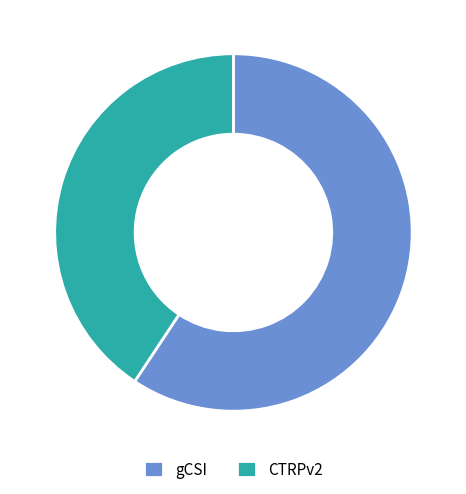

The CTRPv2 slice represents 41% of the pie. True or false?

True